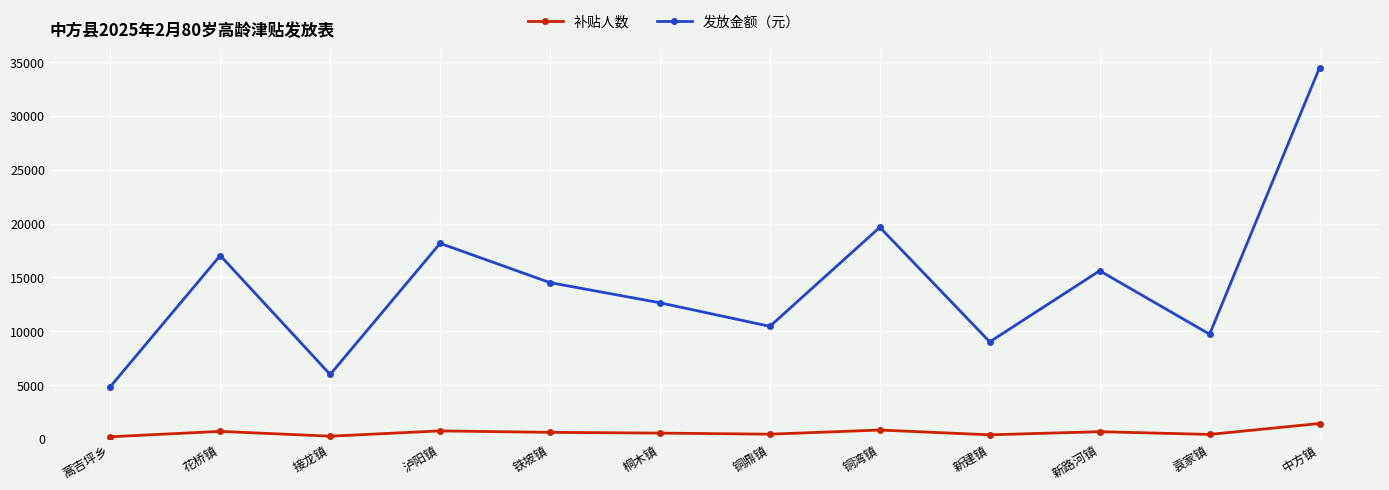

Read the 发放金额（元） value at 铜鼎镇, to the nearest 50.

10450